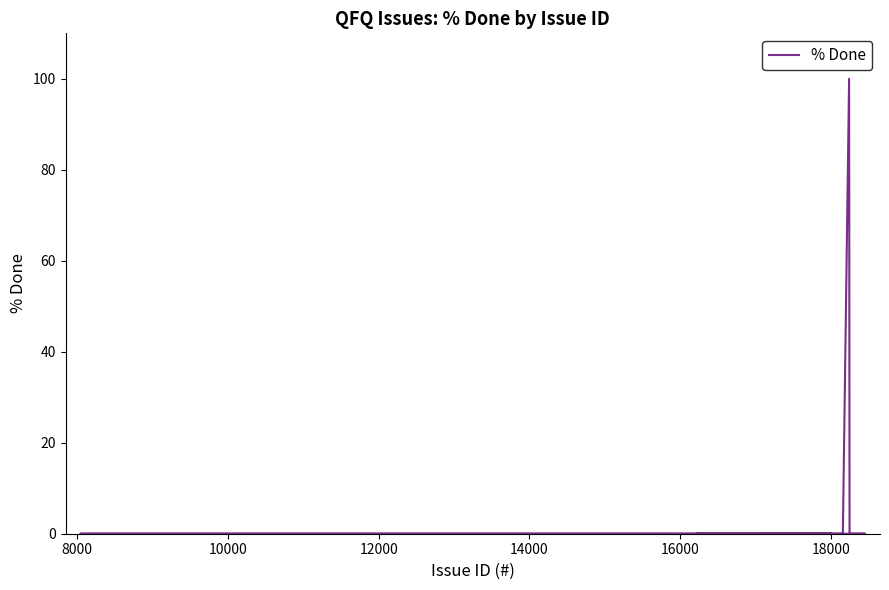

Reading right to left, list all the values displayed in this chart.

0	0	0	0	0	0	0	0	0	0	0	0	0	0	0	0	0	0	0	0	100	0	0	0	0	0	0	0	0	0	0	0	0	0	0	0	0	0	0	0